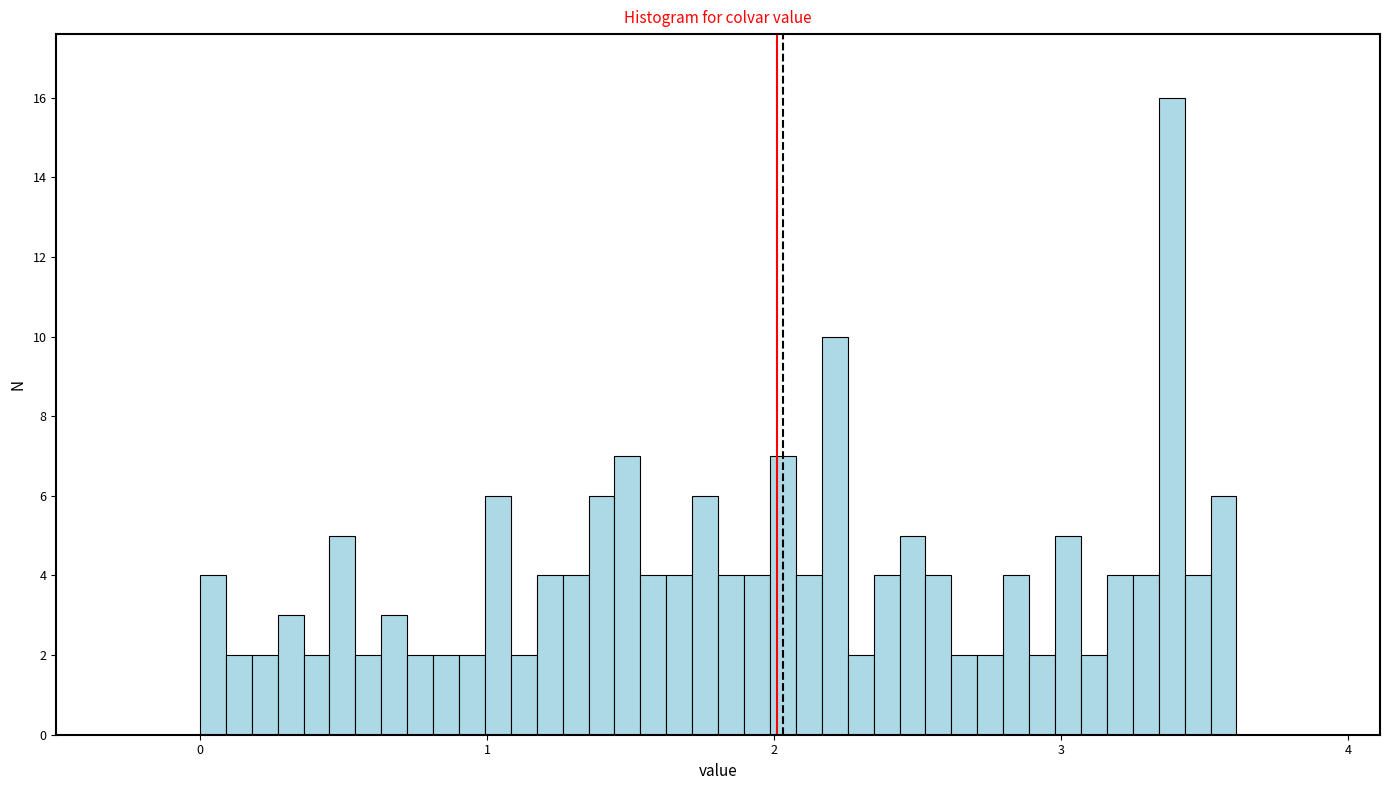

Around what value on the x-axis is the tallest bar? Give the approximate position of its centre, as read against the axis.

3.4